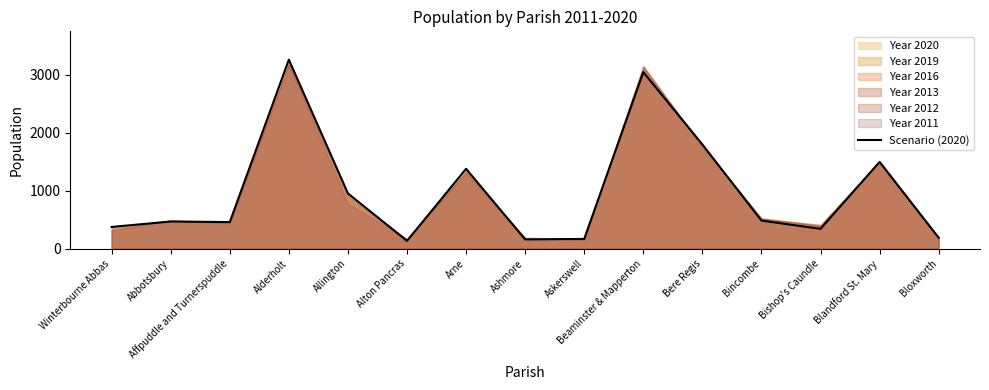

What is the difference between the second highest and minimum values?

2913